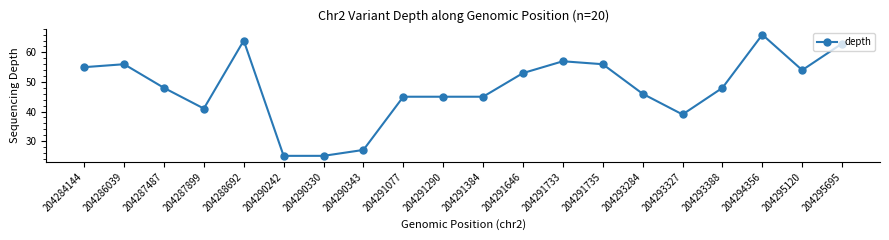

Reading left to right, transcribe all the data shown in this chart.

204284144=55	204286039=56	204287487=48	204287899=41	204288692=64	204290242=25	204290330=25	204290343=27	204291077=45	204291290=45	204291384=45	204291646=53	204291733=57	204291735=56	204293284=46	204293327=39	204293388=48	204294356=66	204295120=54	204295695=63